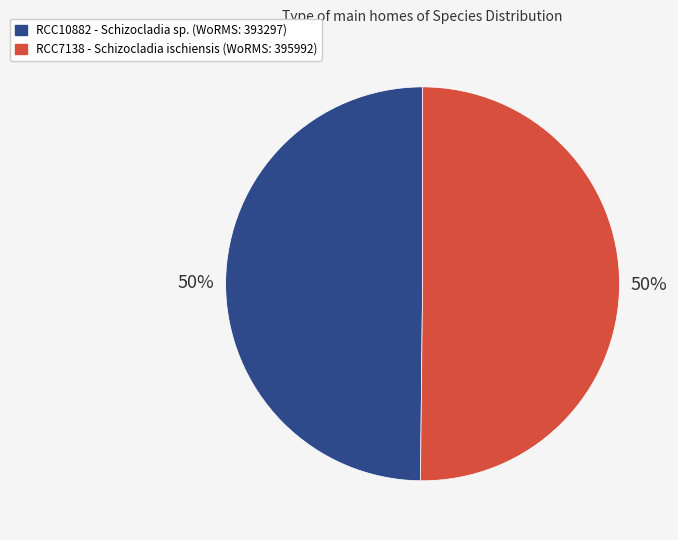

How many segments does this pie chart have?

2